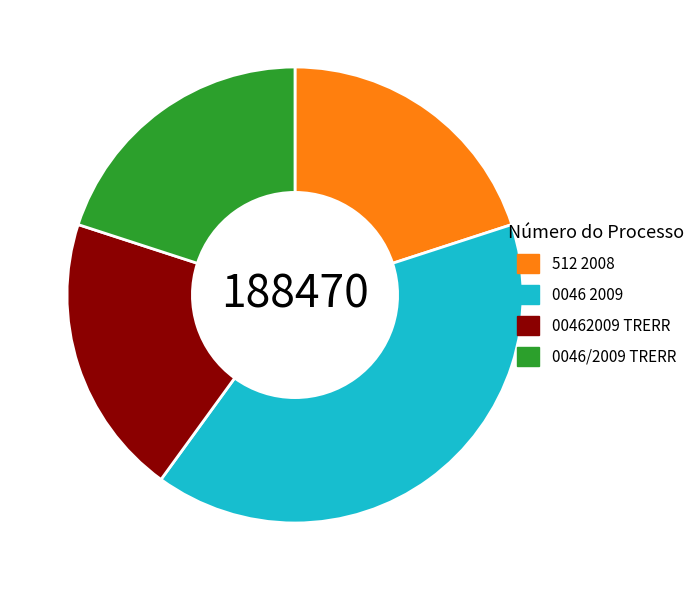

Which category has the biggest portion of the pie?

0046 2009